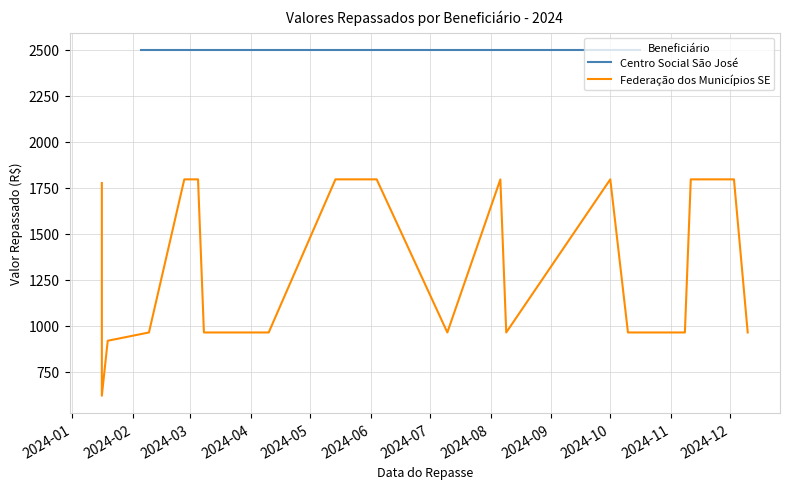

True or false: there are more than 0 points higher than both neighbors.

True